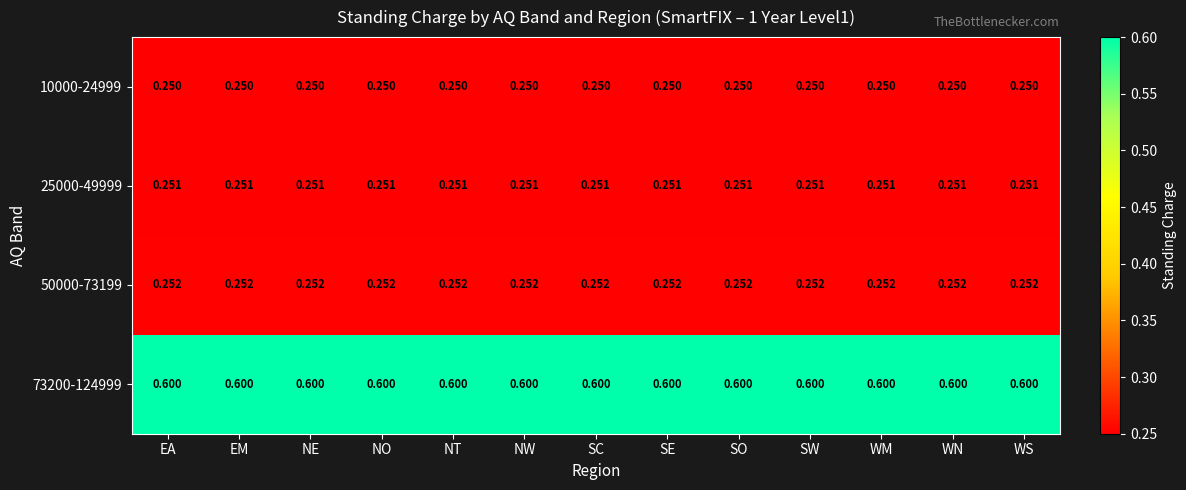

Count the number of data series in this chart.

4